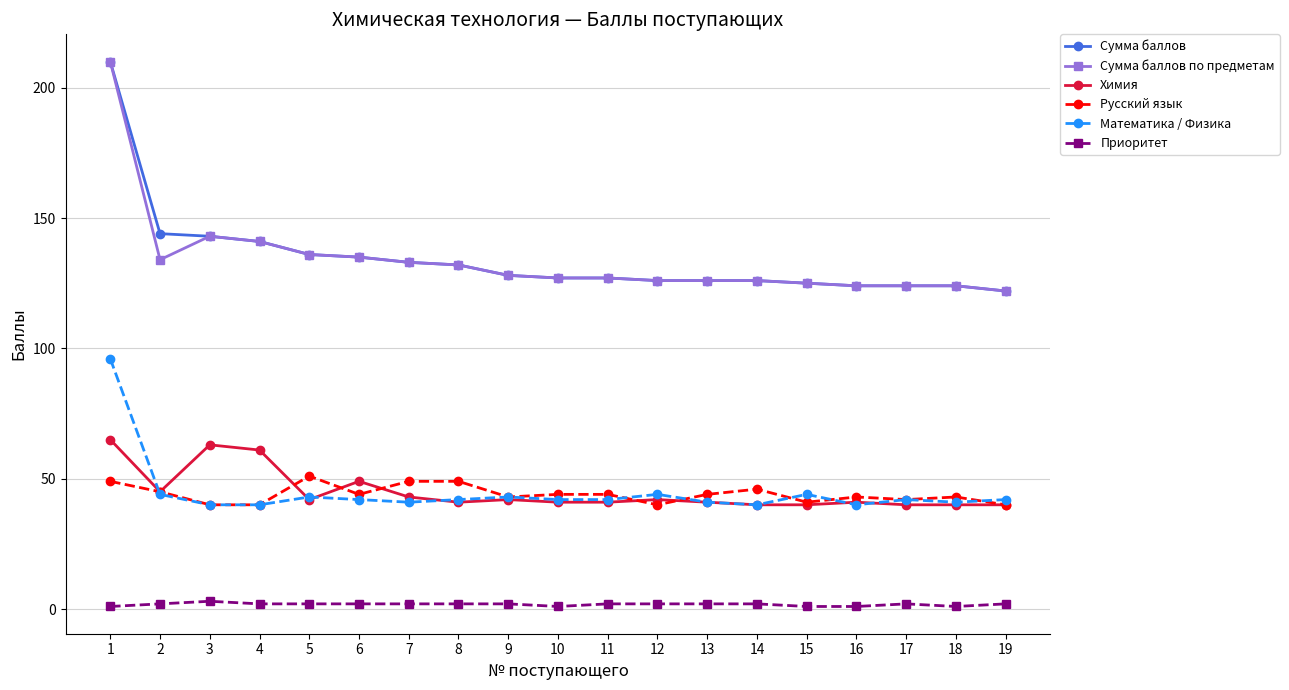

Where is the first local minimum for Сумма баллов по предметам?

2